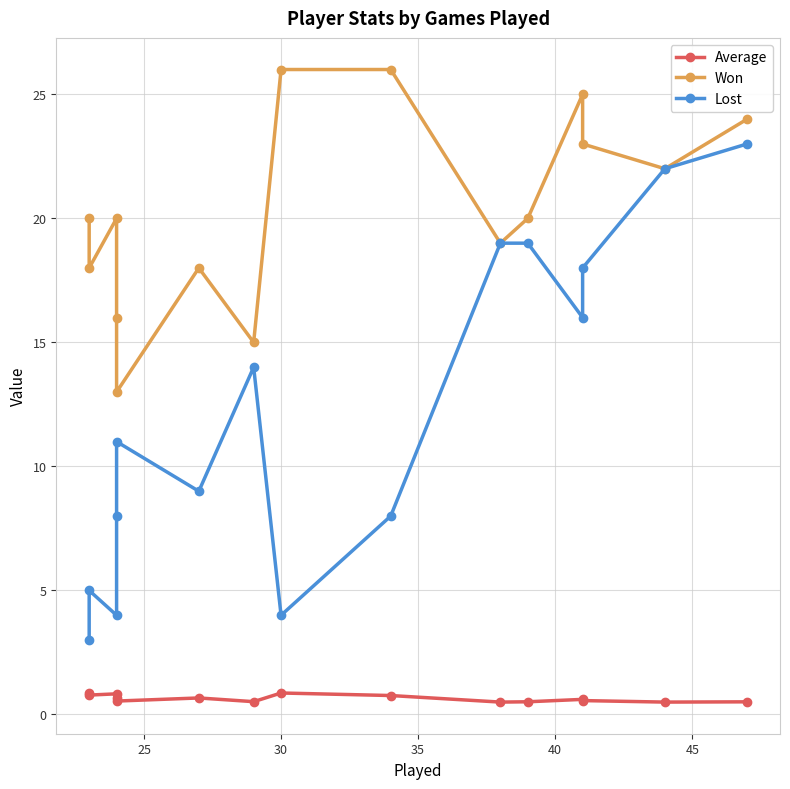

What is the difference between the highest and lowest values at 40?

12.5